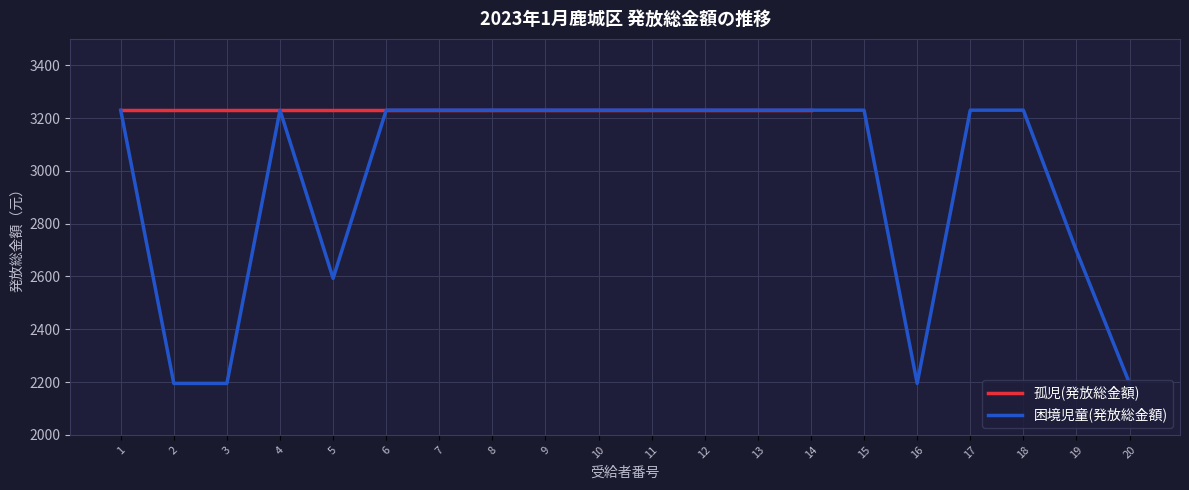

Where is the first local minimum?

5